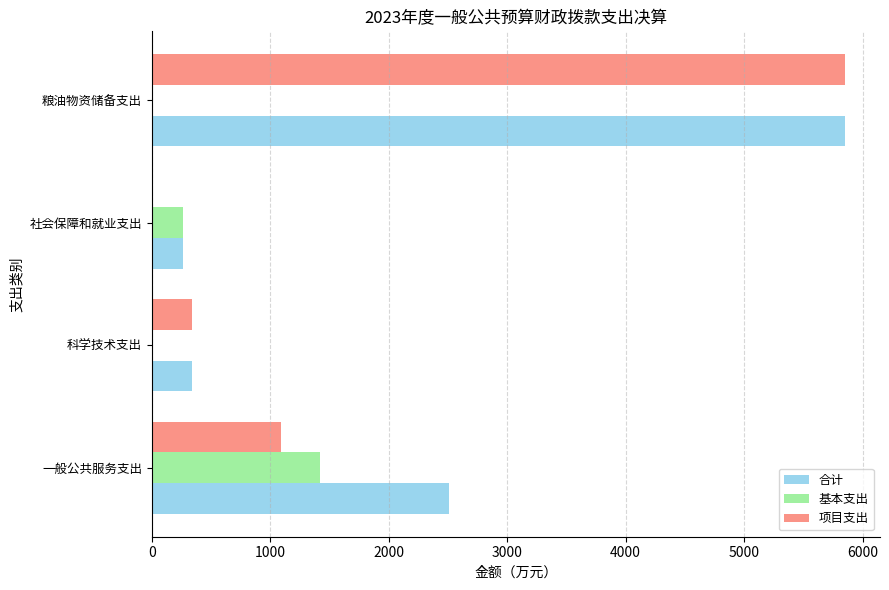

What is the sum of all 基本支出 values?

1681.4